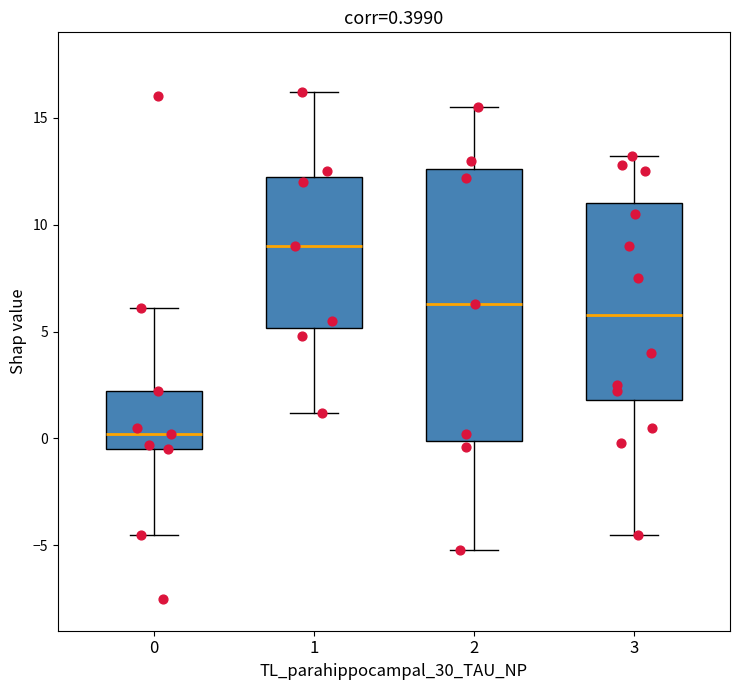

Which box's median line is the lowest?

0